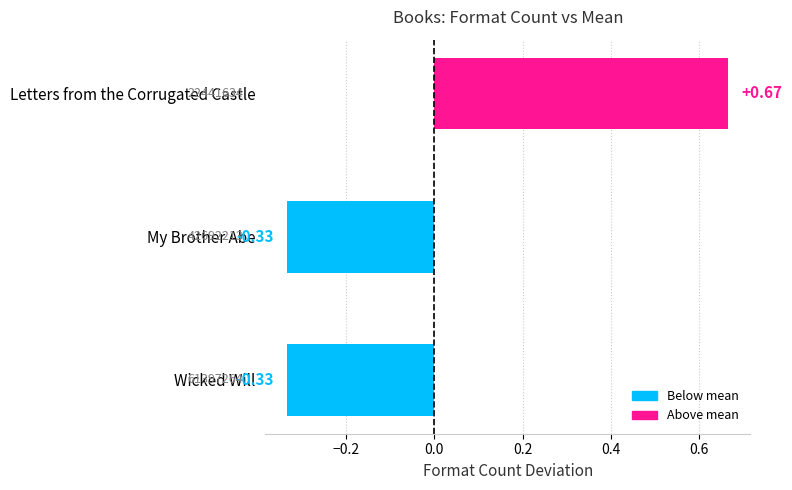

Count the values in the range 0 to 1.

1